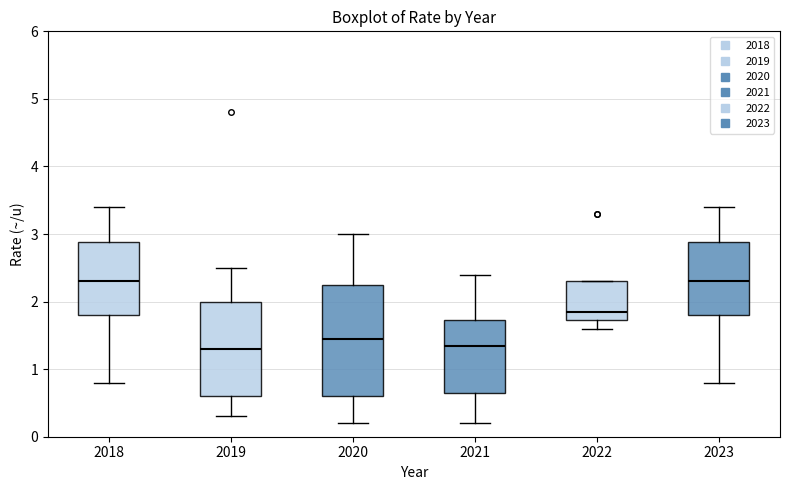

Reading left to right, transcribe this box plot: for each box, give where its median line is, the range the box spans, and where its two whiskers end, as read against the y-axis. The values are not printed on the chart, so give them approximately, as read against the axis.

2018: median 2.3, box 1.8 to 2.9, whiskers 0.8 to 3.4
2019: median 1.3, box 0.6 to 2.0, whiskers 0.3 to 2.5
2020: median 1.5, box 0.6 to 2.3, whiskers 0.2 to 3.0
2021: median 1.4, box 0.7 to 1.7, whiskers 0.2 to 2.4
2022: median 1.9, box 1.7 to 2.3, whiskers 1.6 to 2.3
2023: median 2.3, box 1.8 to 2.9, whiskers 0.8 to 3.4